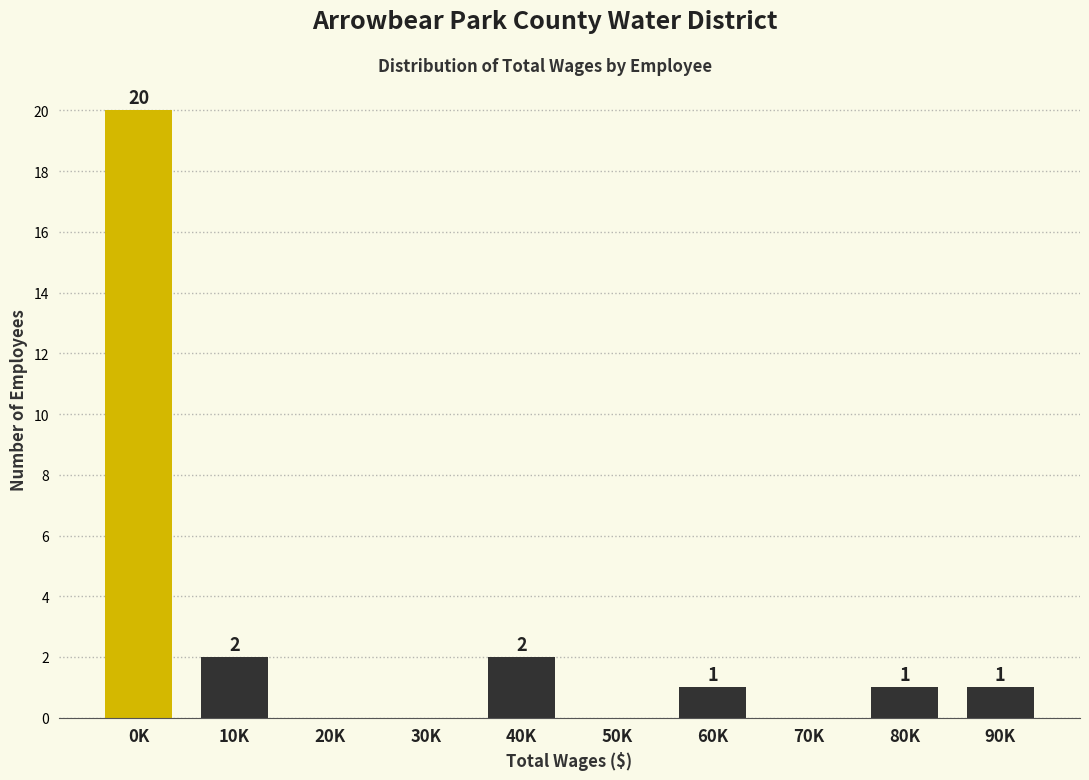

Reading right to left, list all the values displayed in this chart.

90K=1	80K=1	70K=0	60K=1	50K=0	40K=2	30K=0	20K=0	10K=2	0K=20